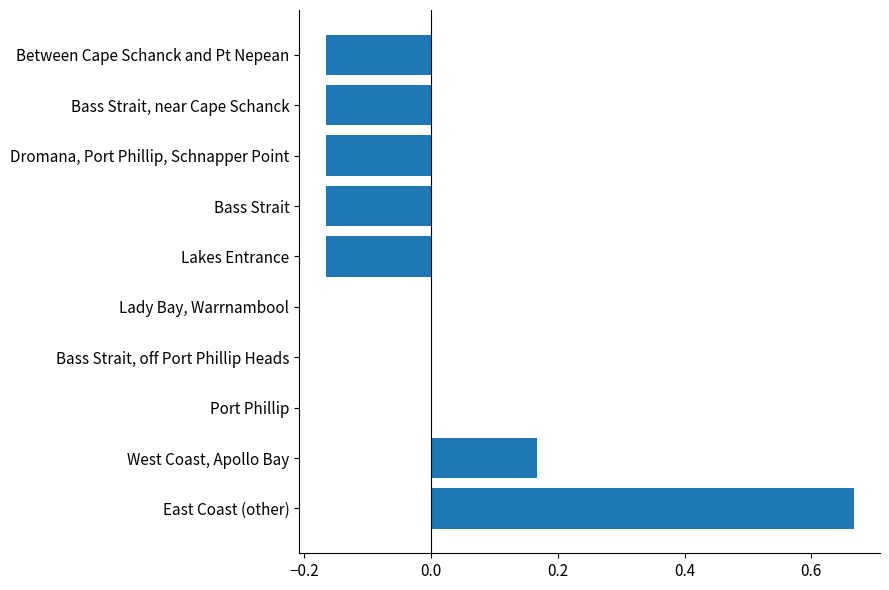

Which has a higher value, Lady Bay, Warrnambool or West Coast, Apollo Bay?

West Coast, Apollo Bay